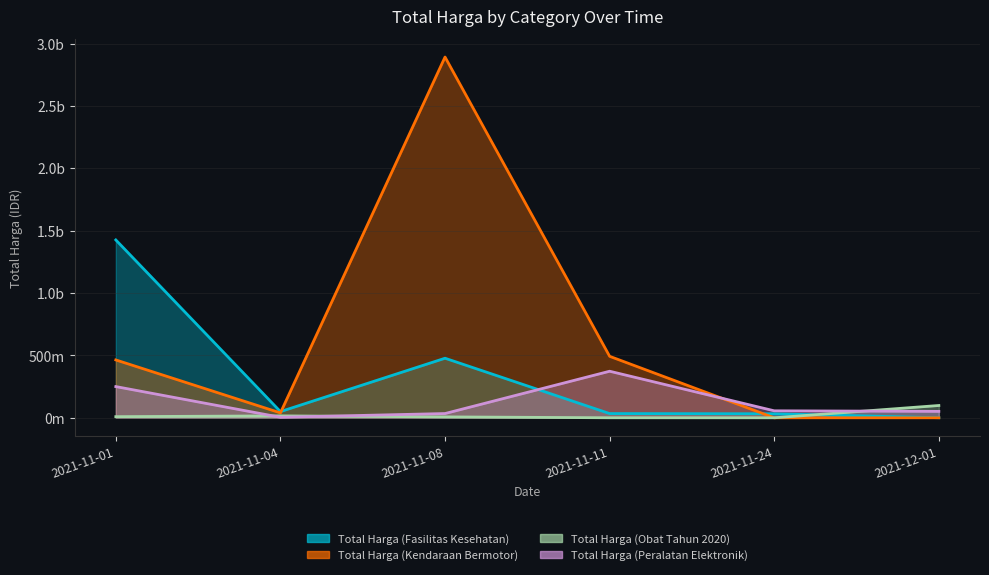

What is the label of the 4th point from the right?

2021-11-08